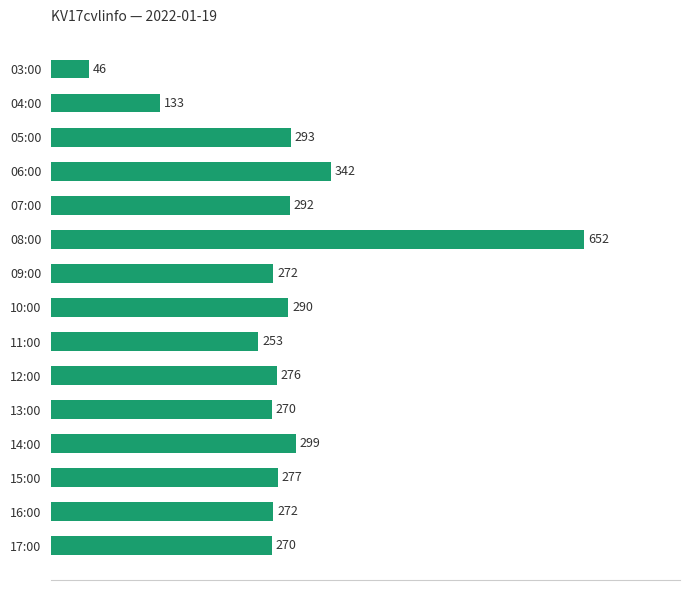

Where is the data nearest to the value 349?

06:00